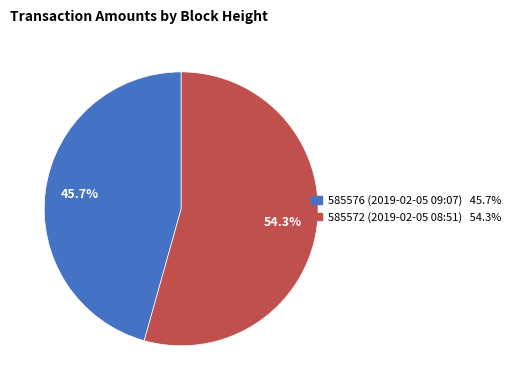

Which slice is the largest?

585572